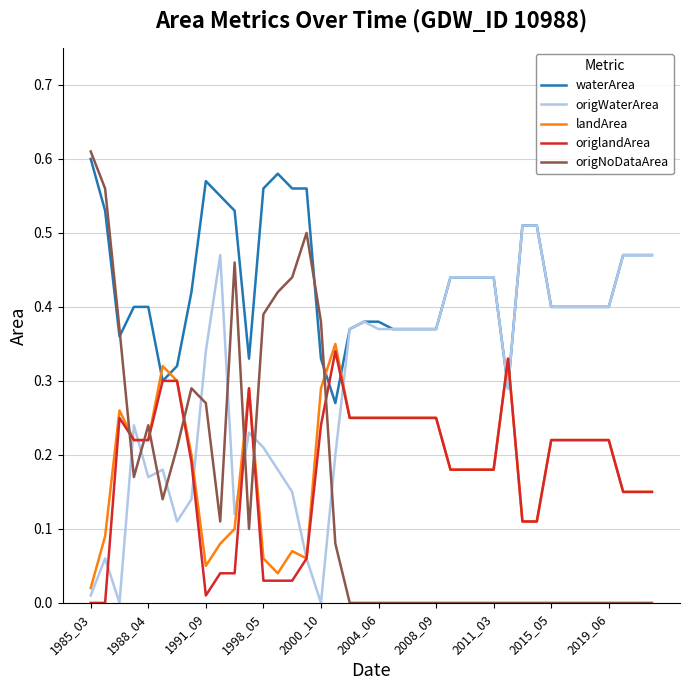

Which series has the largest range (max minus min)?

origNoDataArea